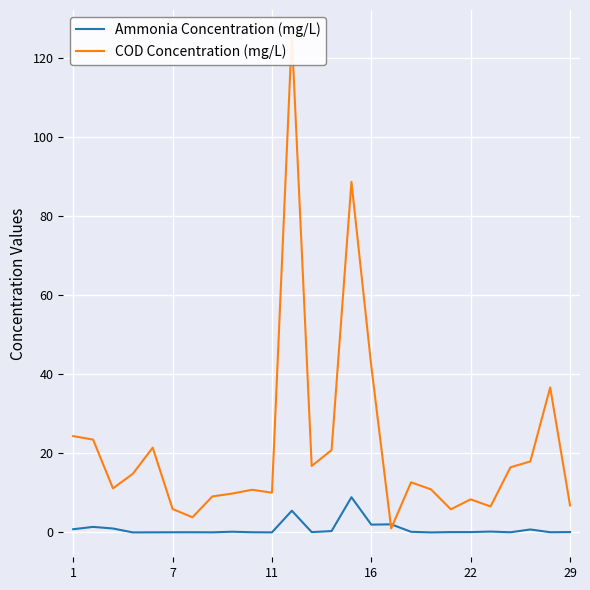

How many series are shown in this chart?

2